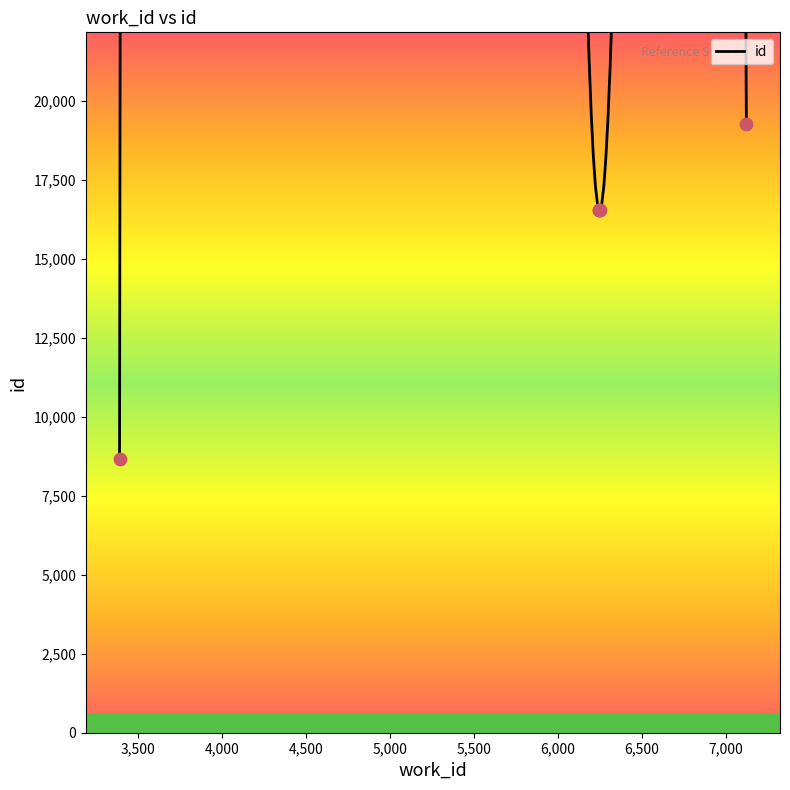

What is the change in value from 6246 to 6249?

-4